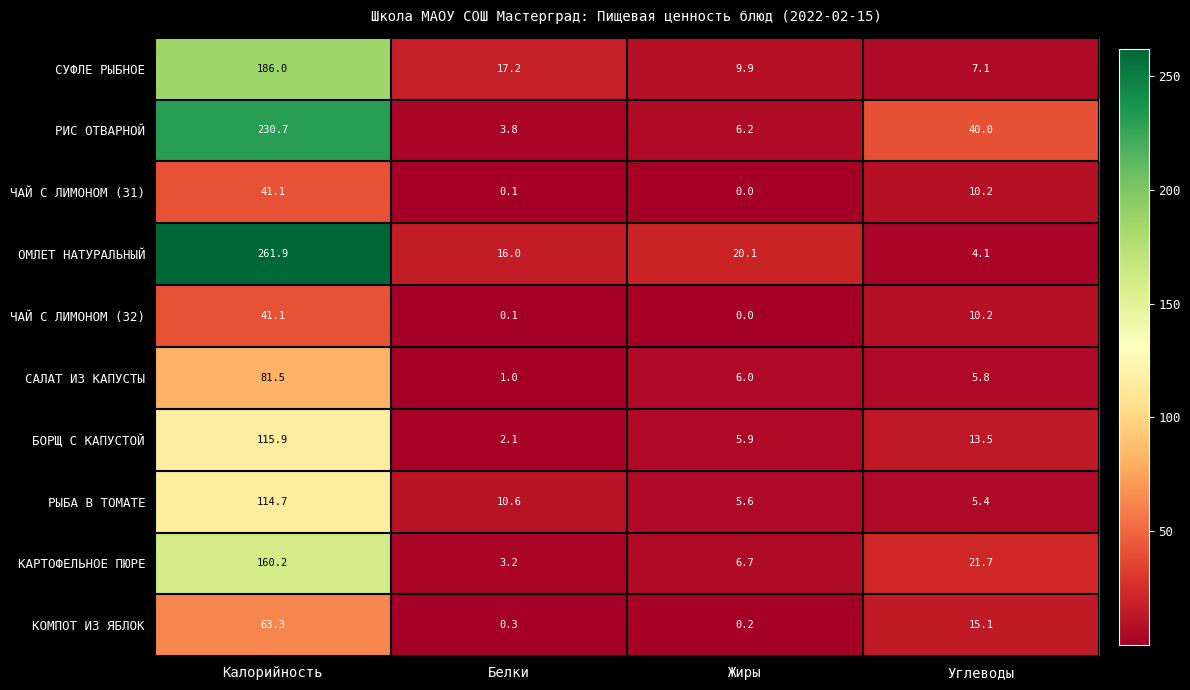

Rank the categories by СУФЛЕ РЫБНОЕ value from lowest to highest.

Углеводы, Жиры, Белки, Калорийность